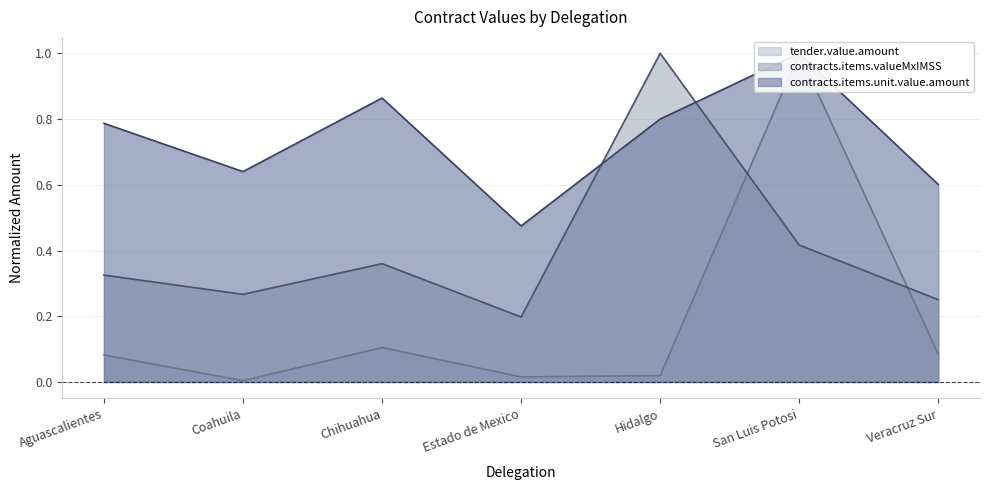

True or false: contracts.items.unit.value.amount and contracts.items.valueMxIMSS intersect in this chart.

True